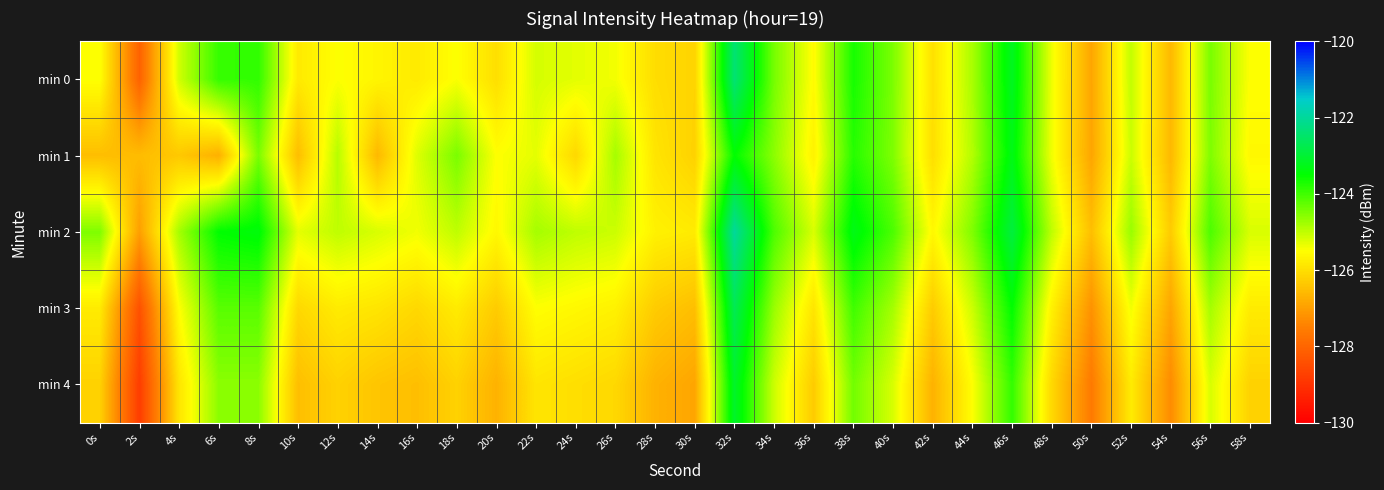

At 48s, list the series in order from largest to smallest.

min 2, min 0, min 1, min 3, min 4